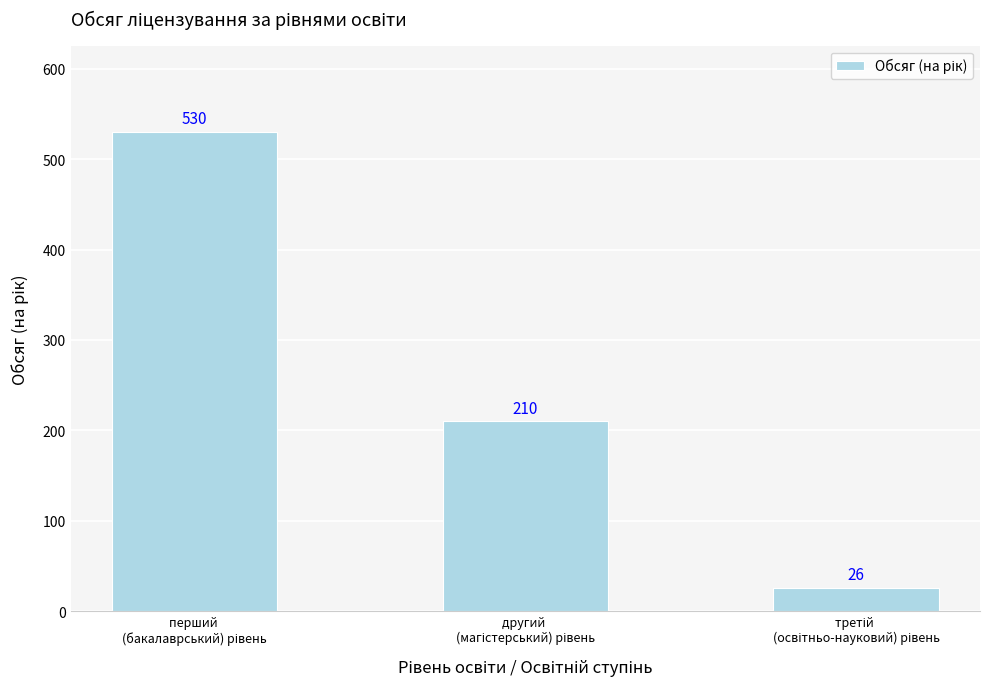

Are the bars horizontal?

No